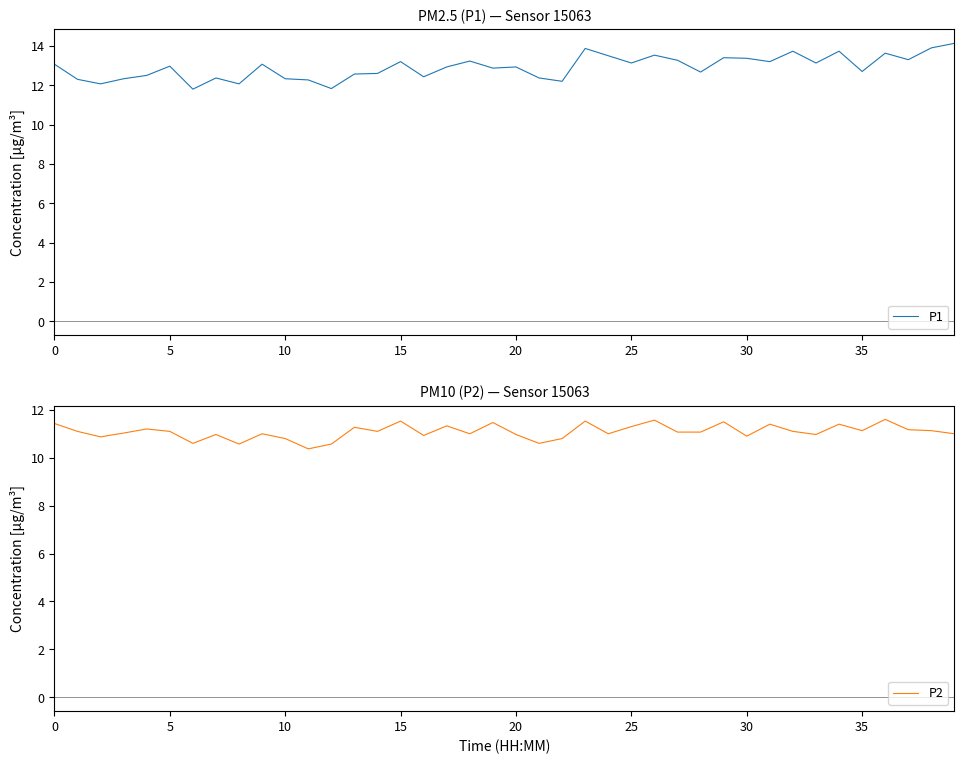

The P2 series shows 2.5 at 5. True or false?

False